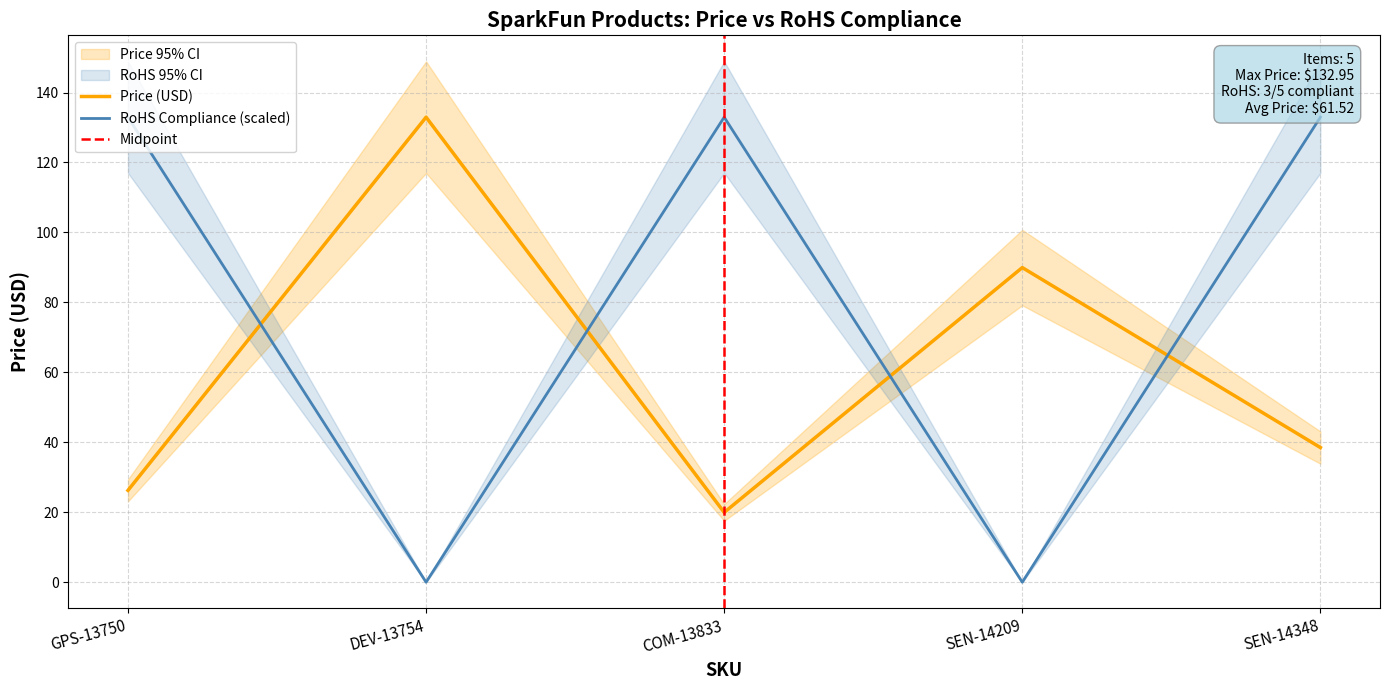

What is the minimum value for Price (USD)?

19.9